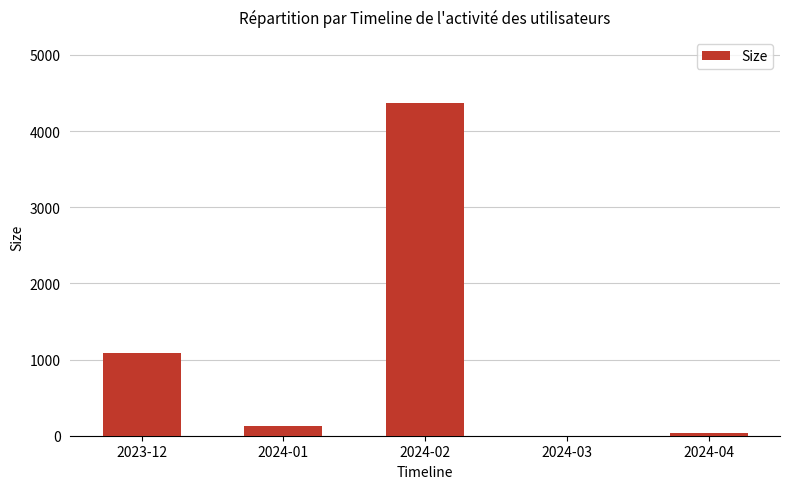

True or false: the data shows 0 at 2024-03.

True